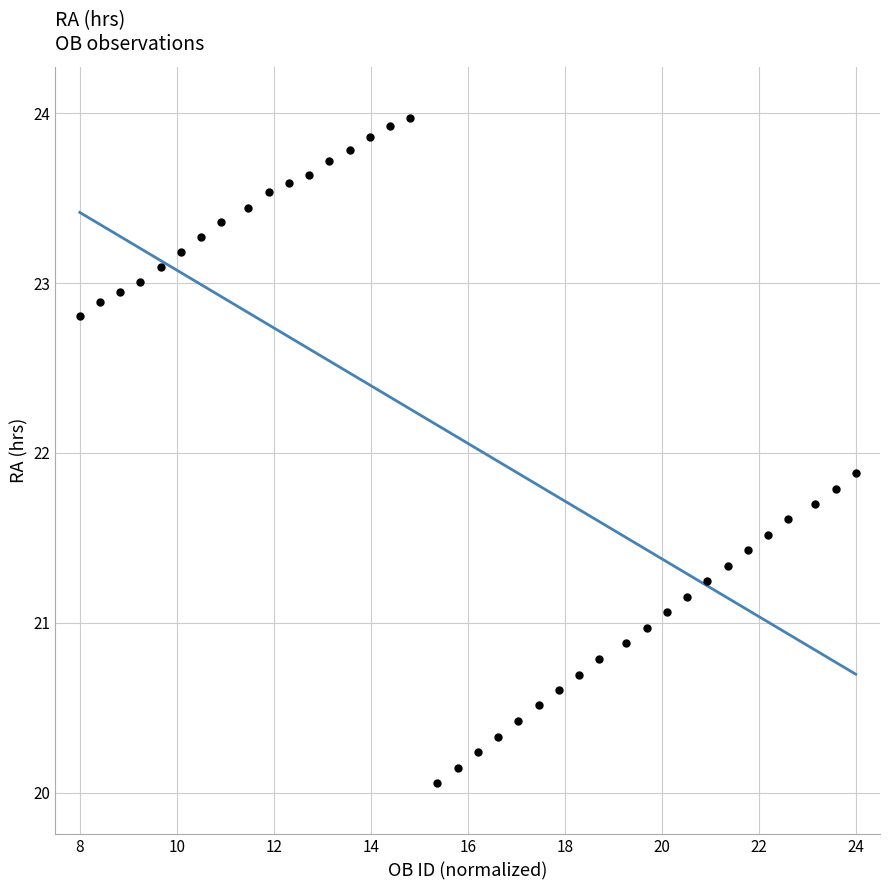

What is the range of X values (max minus min)?

16.0